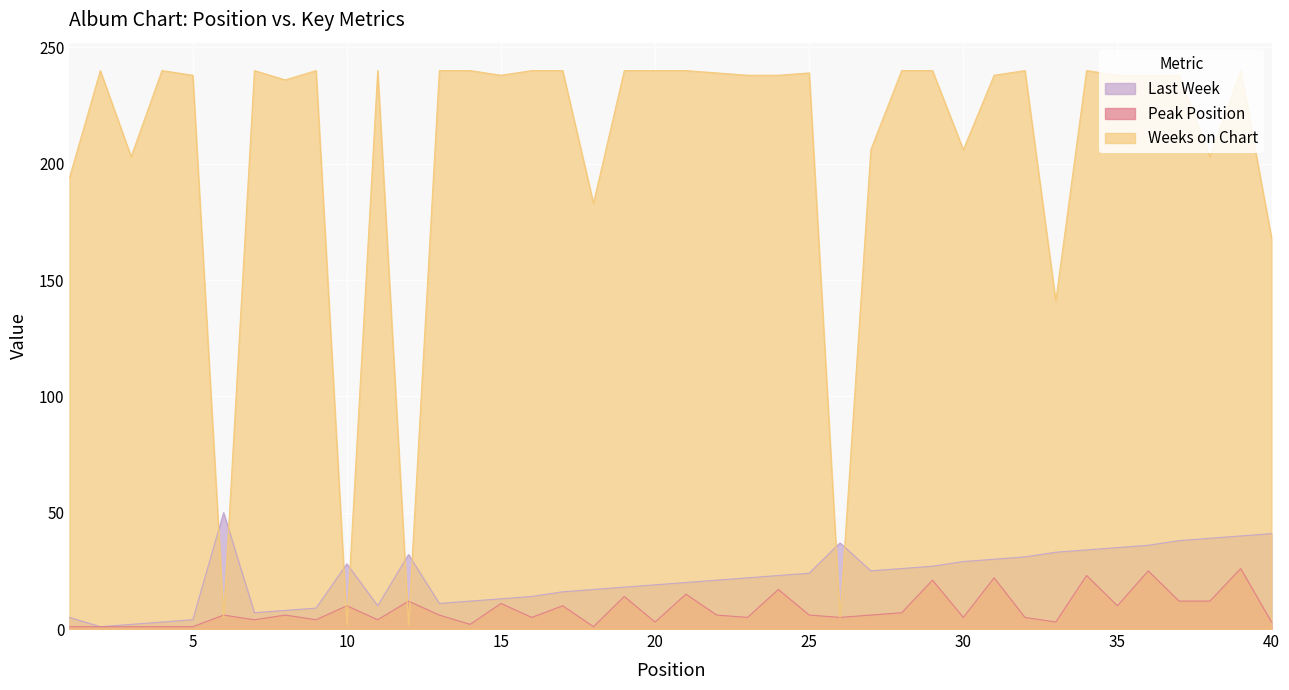

At which label does Last Week reach its peak?

6